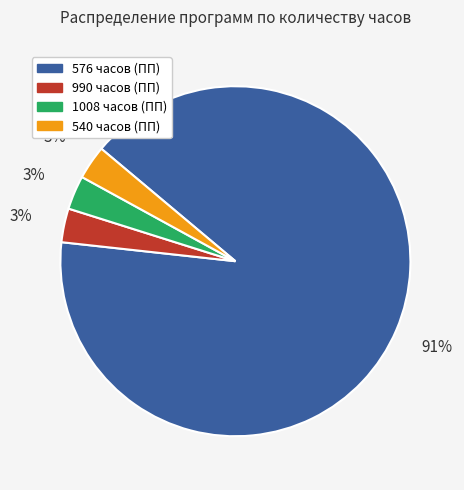

How many segments does this pie chart have?

4